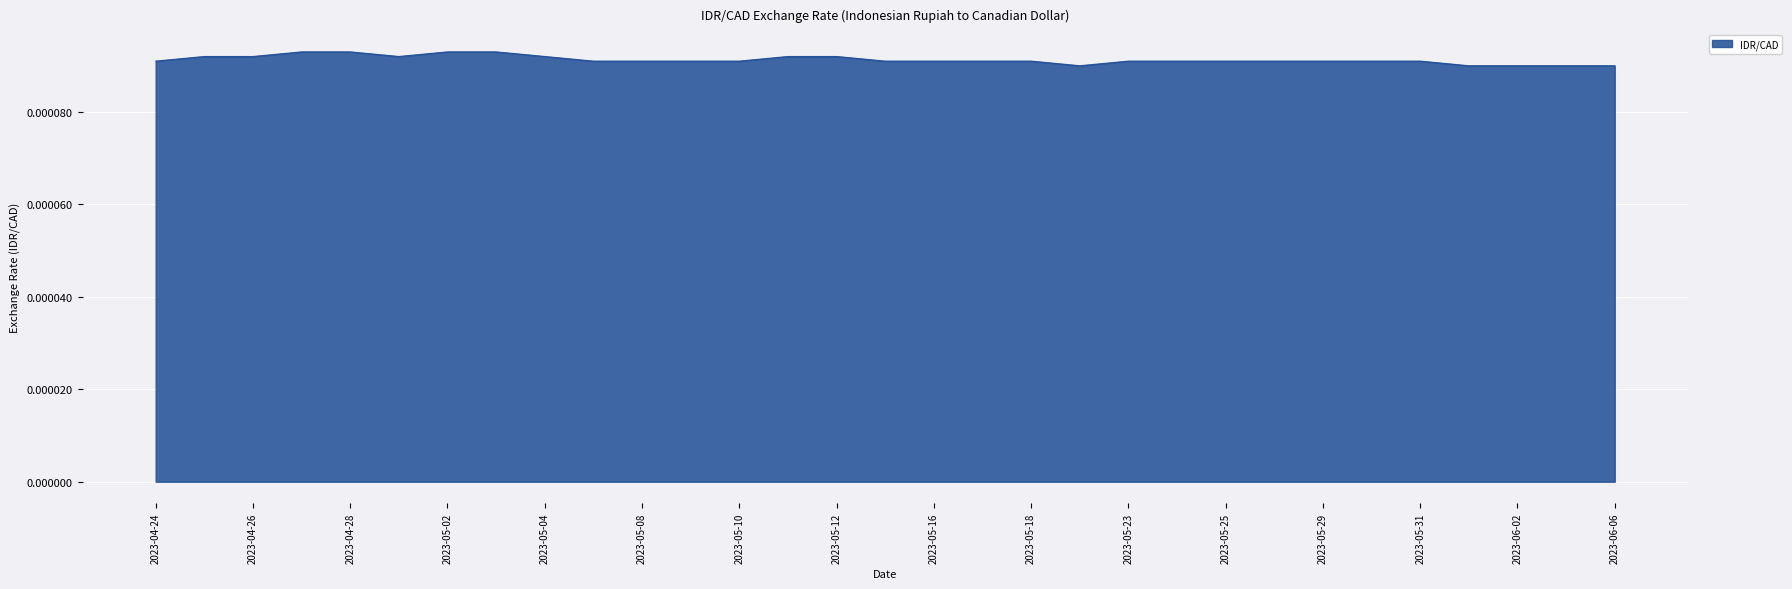

How many lines are shown in the chart?

1